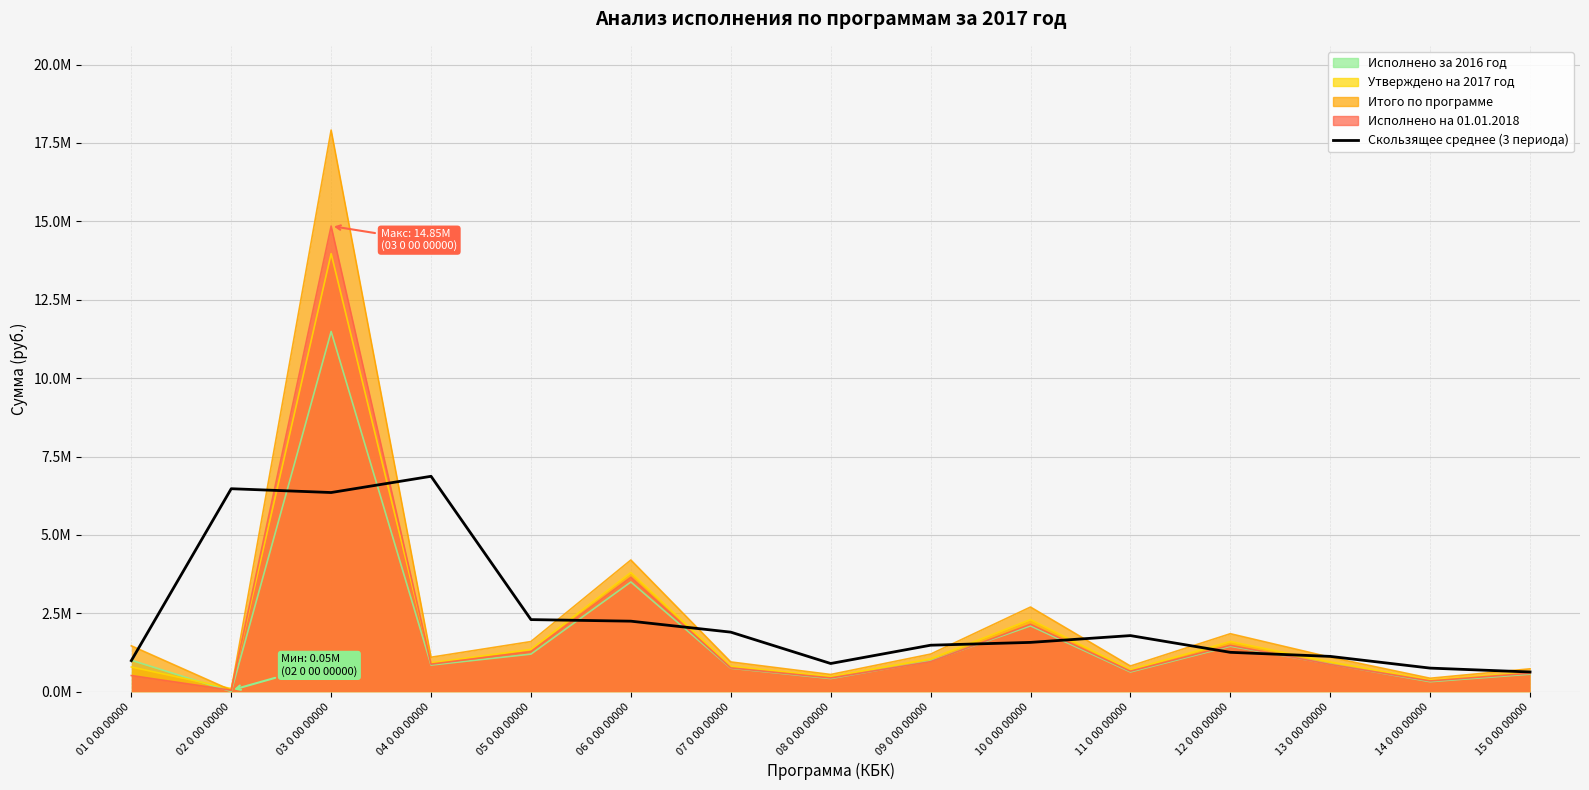

Reading left to right, list all the values displayed in this chart.

1.0	6.5	6.4	6.9	2.3	2.2	1.9	0.9	1.5	1.6	1.8	1.3	1.1	0.8	0.6